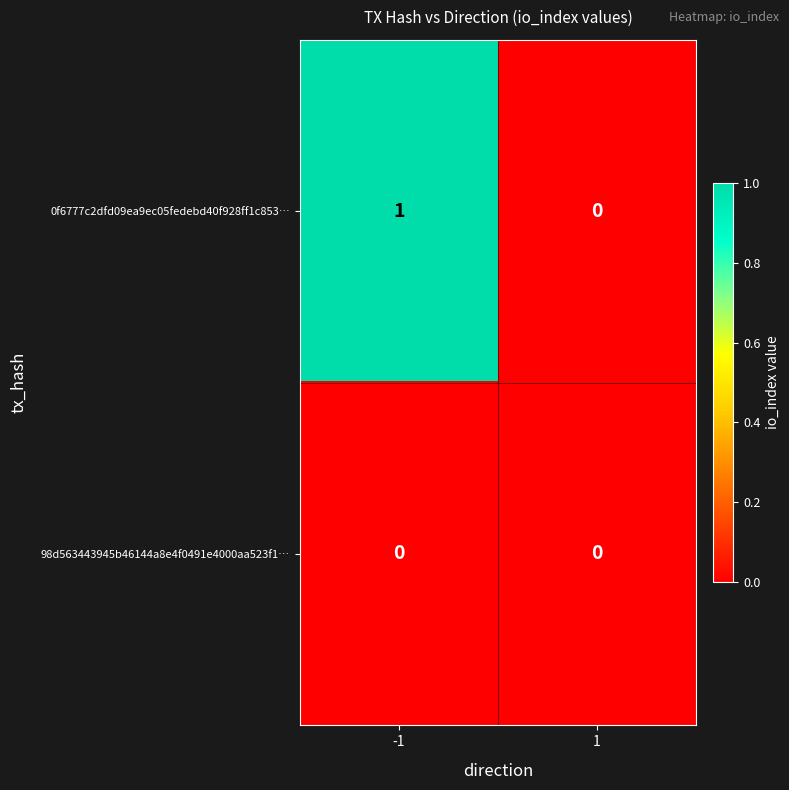

Rank the series by their maximum value, from highest to lowest.

0f6777c2dfd09ea9ec05fedebd40f928ff1c853…, 98d563443945b46144a8e4f0491e4000aa523f1…